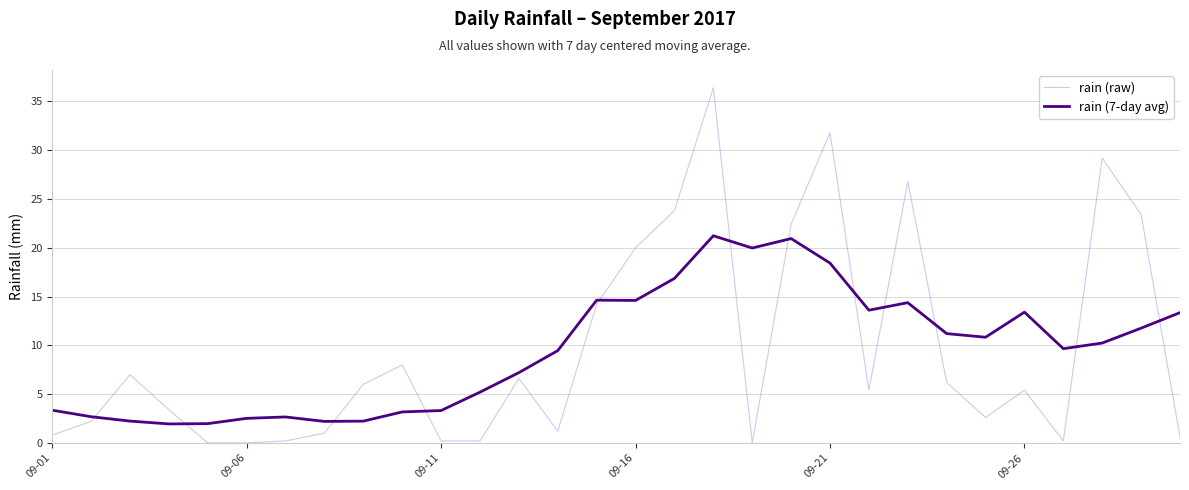

Rank the series by their maximum value, from lowest to highest.

rain (7-day avg), rain (raw)